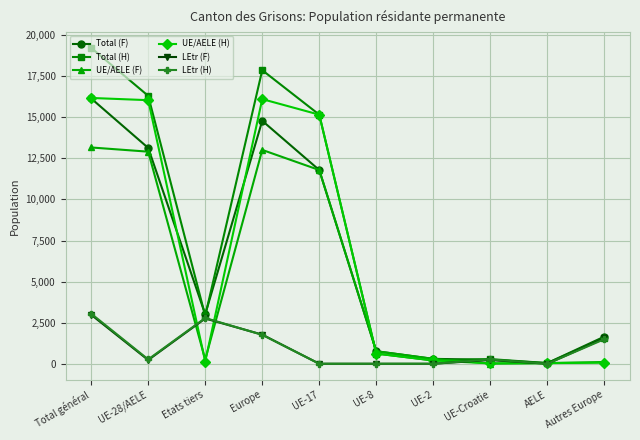

What is the total value across all series at UE-2?

998